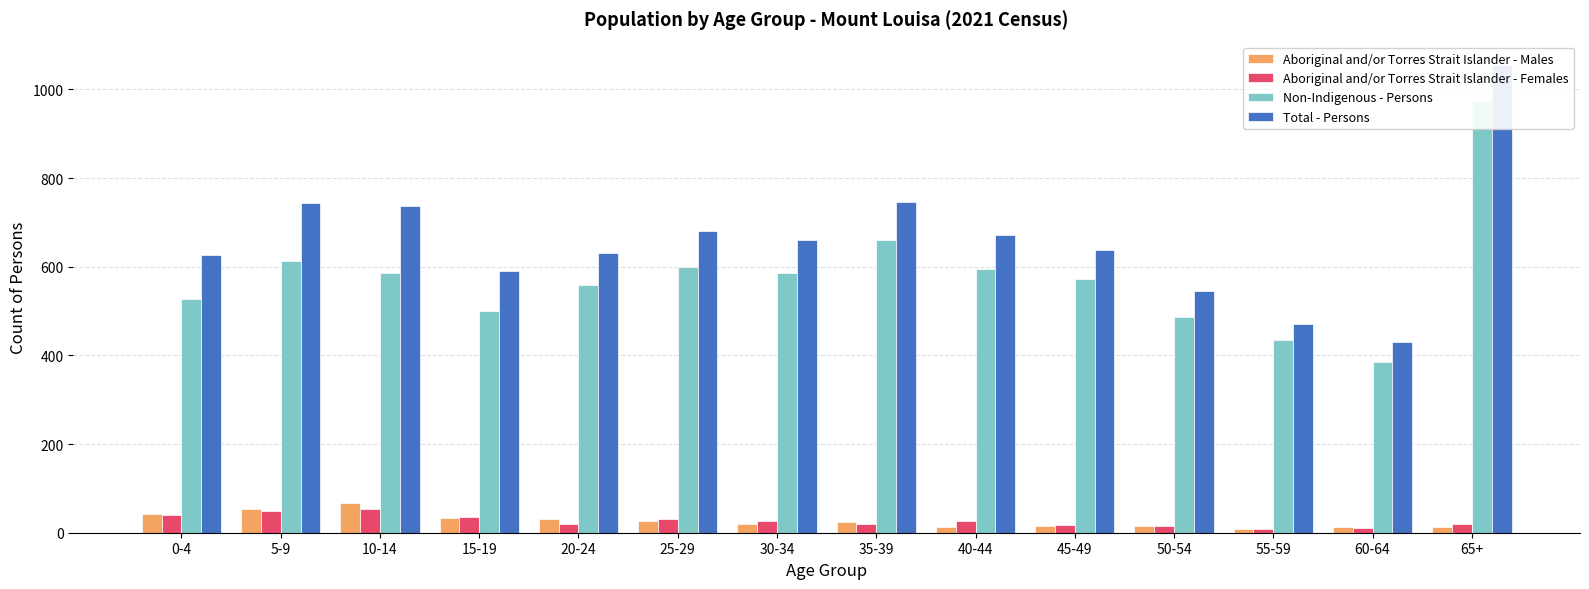

What is the sum of all Non-Indigenous - Persons values?

8080